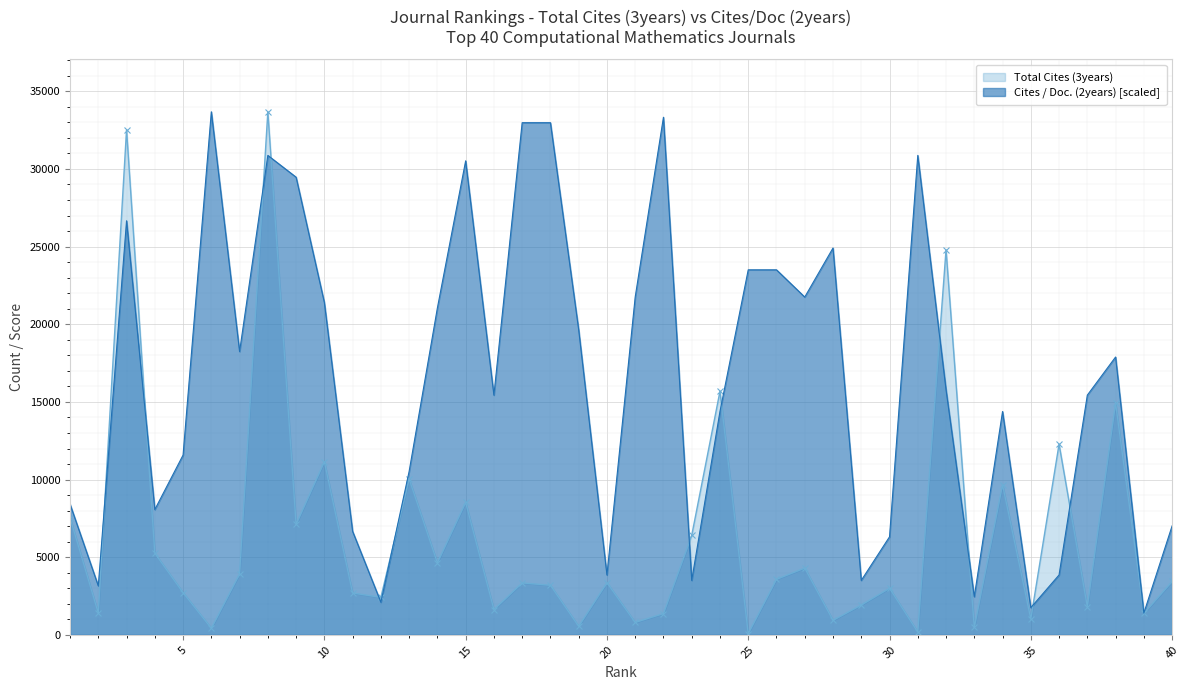

At which label does Cites / Doc. (2years) first exceed 15786?

3